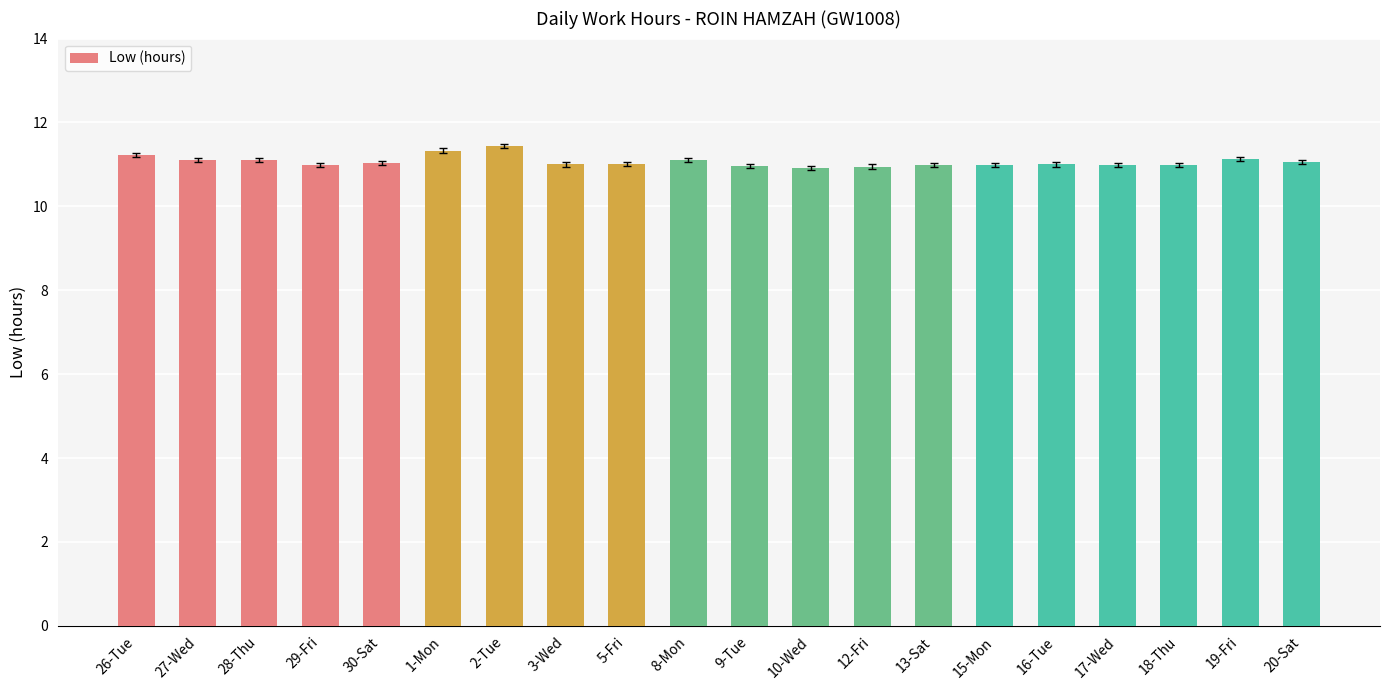

How many distinct data groups are displayed?

1